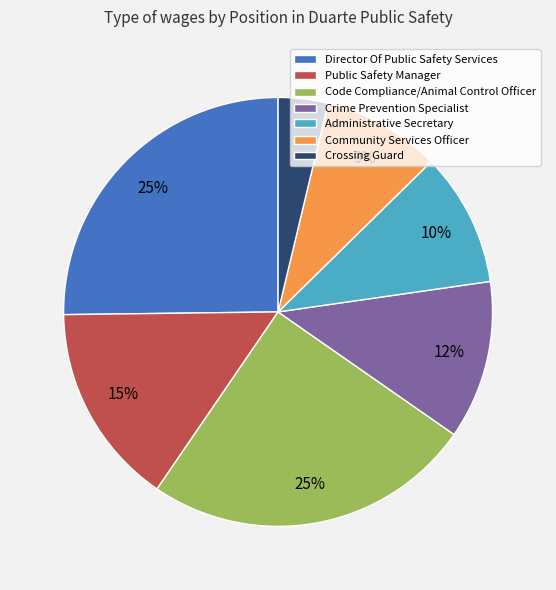

True or false: Director Of Public Safety Services accounts for 25% of the total.

True